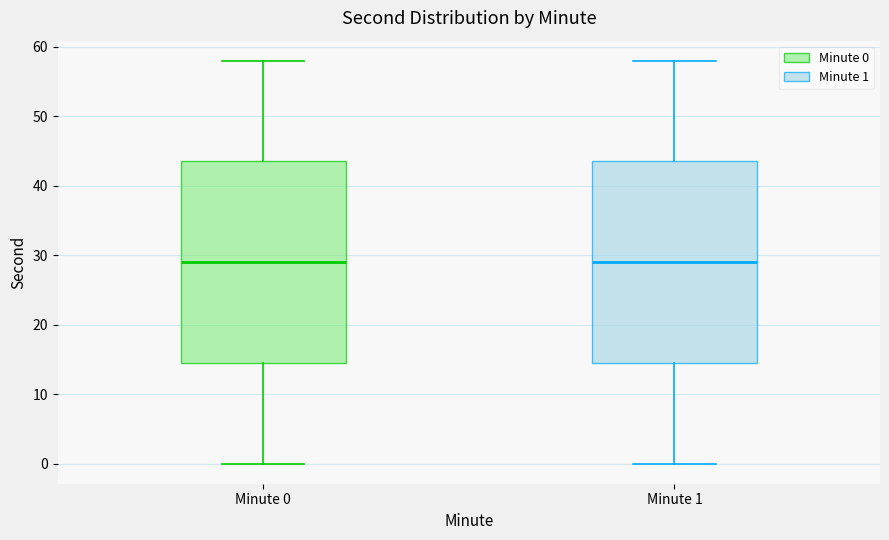

Reading left to right, transcribe this box plot: for each box, give where its median line is, the range the box spans, and where its two whiskers end, as read against the y-axis. The values are not printed on the chart, so give them approximately, as read against the axis.

Minute 0: median 29, box 15 to 44, whiskers 0 to 58
Minute 1: median 29, box 15 to 44, whiskers 0 to 58